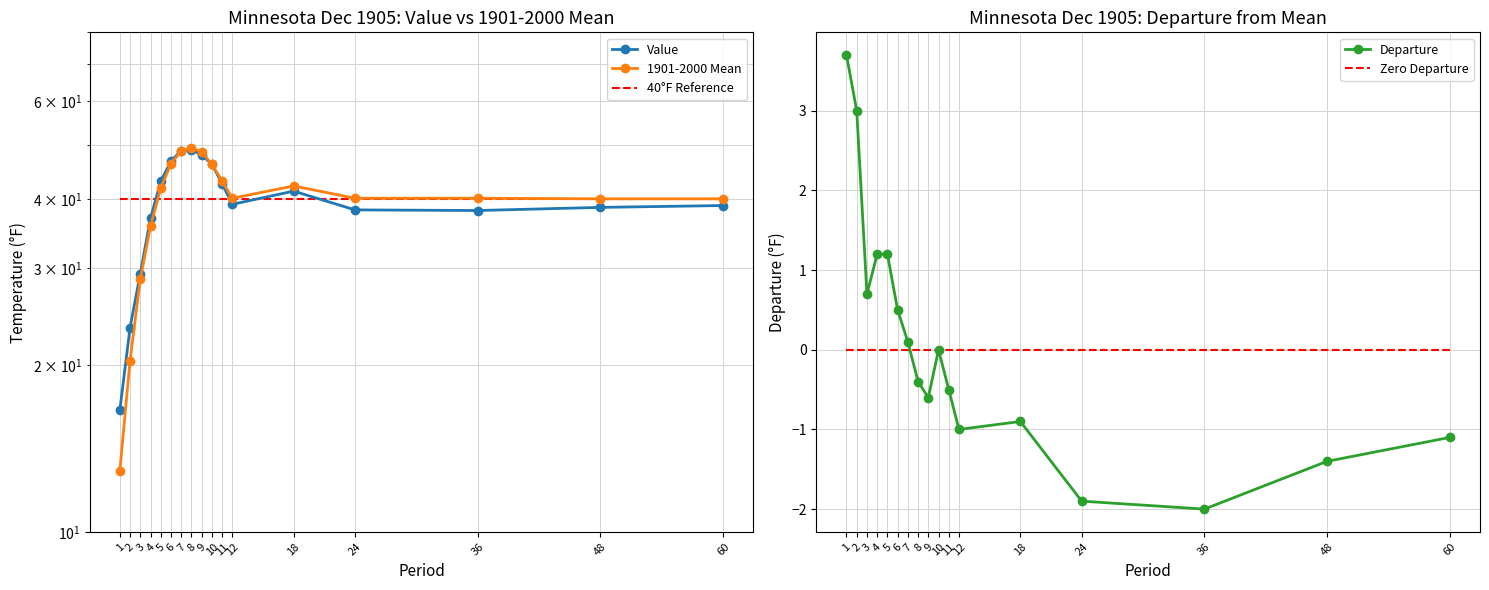

Is this an area chart (filled region under the line)?

No